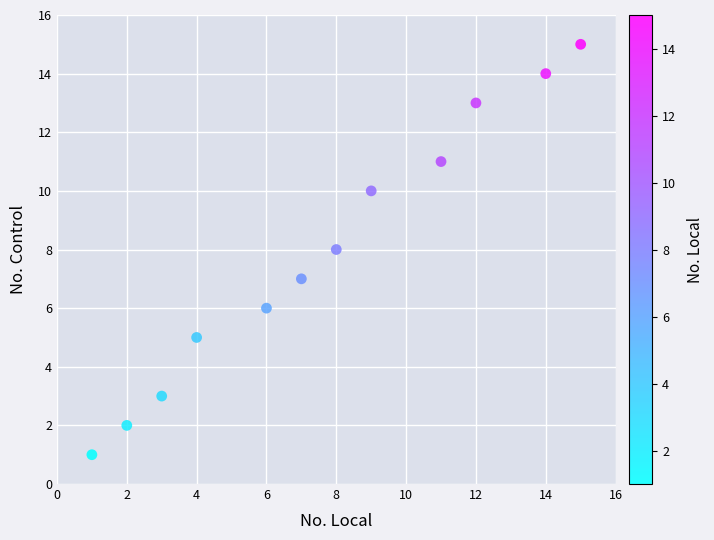

What is the range of X values (max minus min)?

14